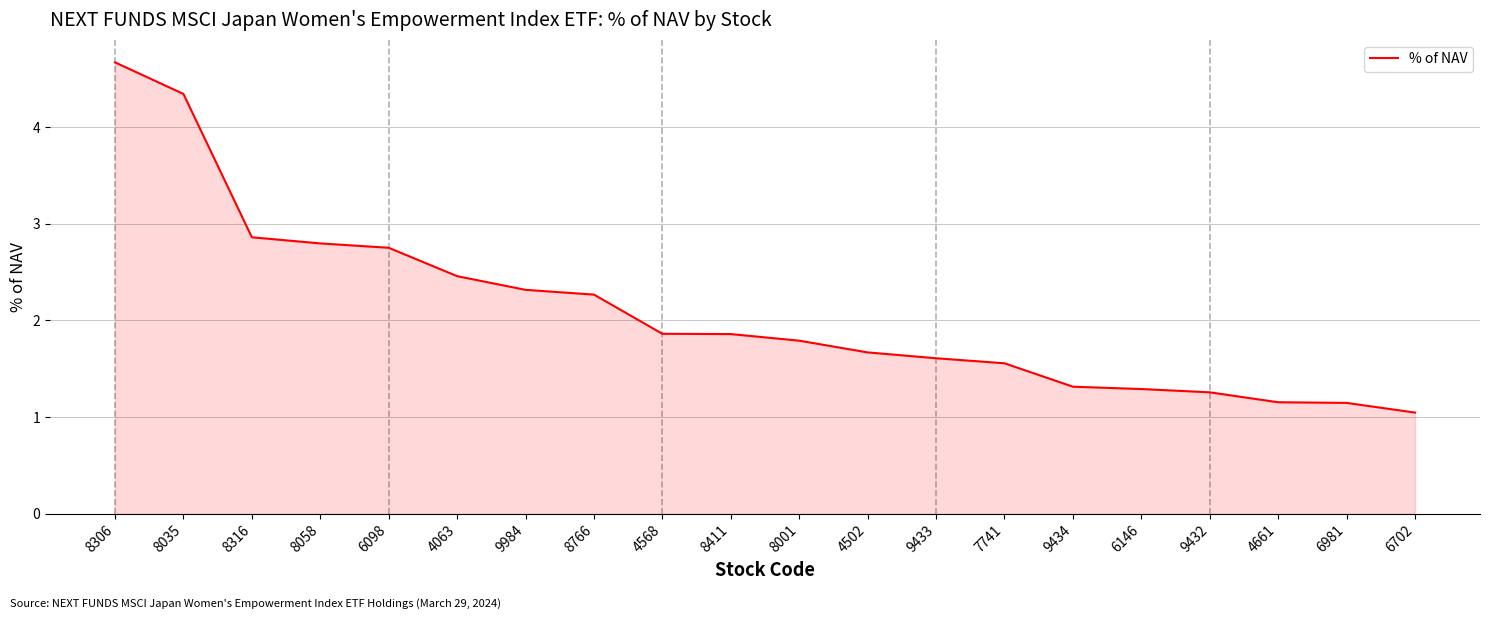

Is it true that the value at 4661 is 1.8?

False